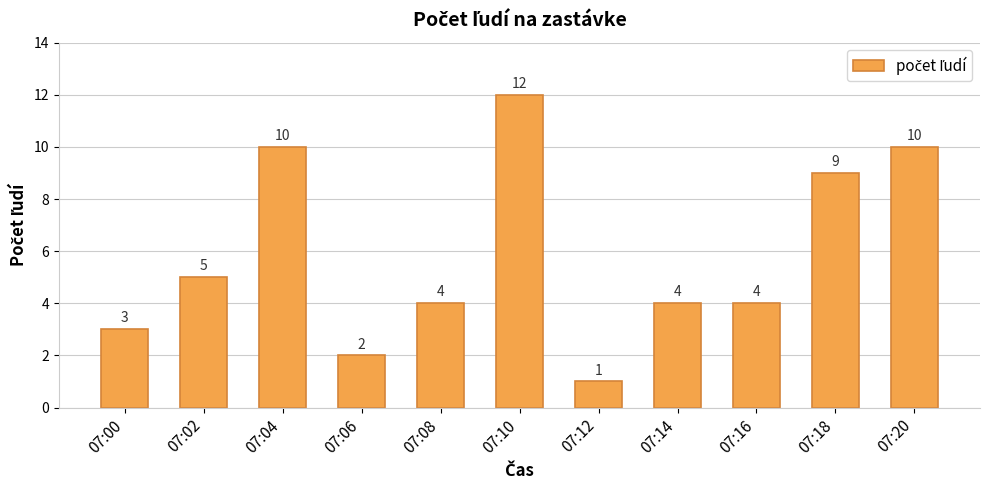

What is the greatest value displayed?

12